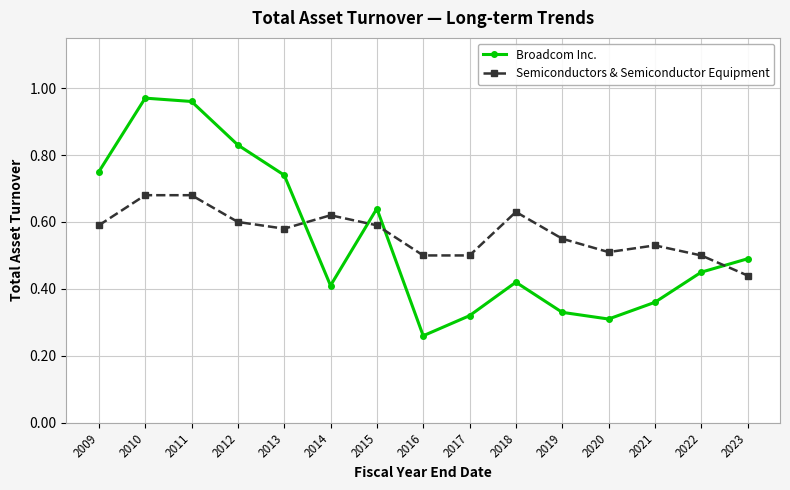

What is the sum of all Semiconductors & Semiconductor Equipment values?

8.5